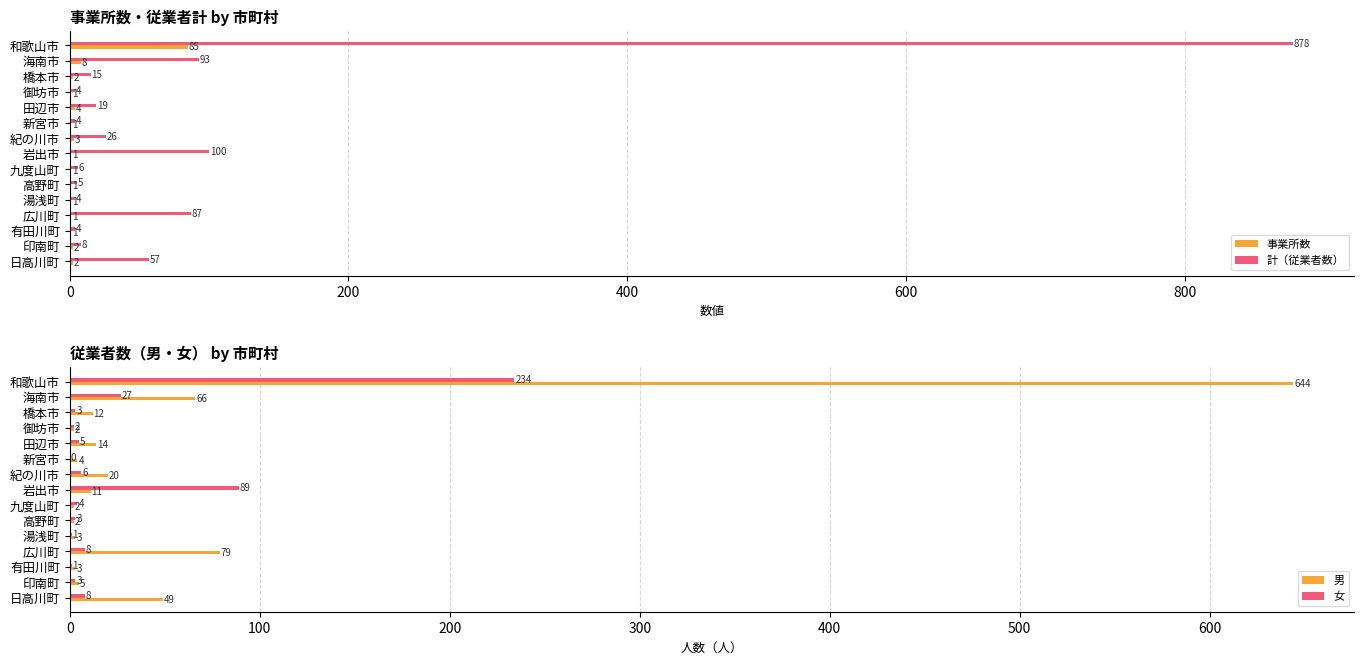

True or false: 事業所数 has a value of 4 at 田辺市.

True